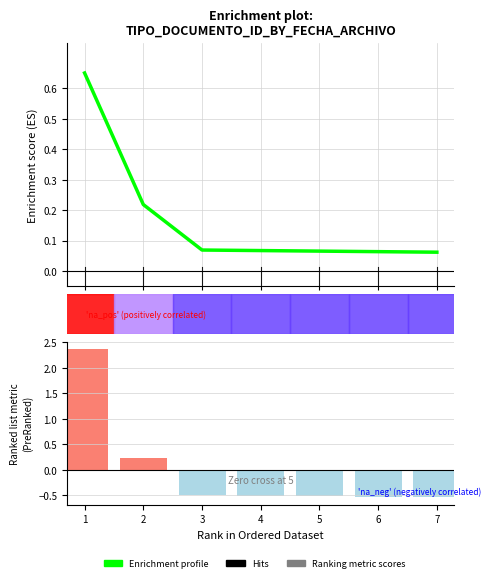

Which has a higher value, 1 or 6?

1